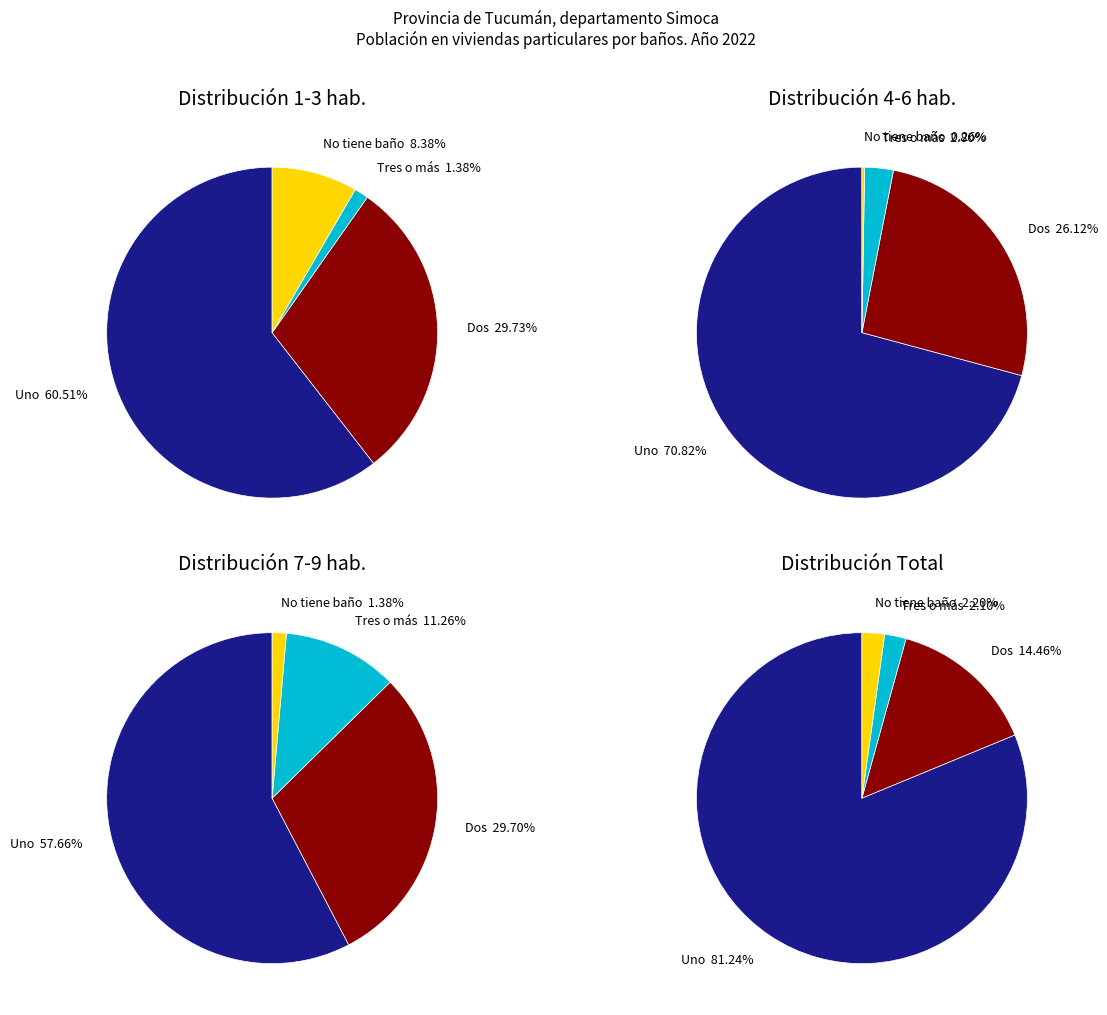

To the nearest percent, what is the difference between the largest and smallest slice percentages?

71%